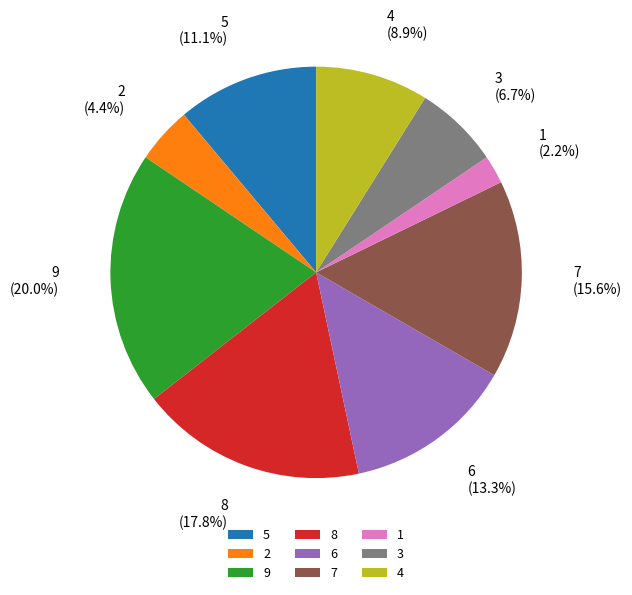

Does any single category account for the majority?

No